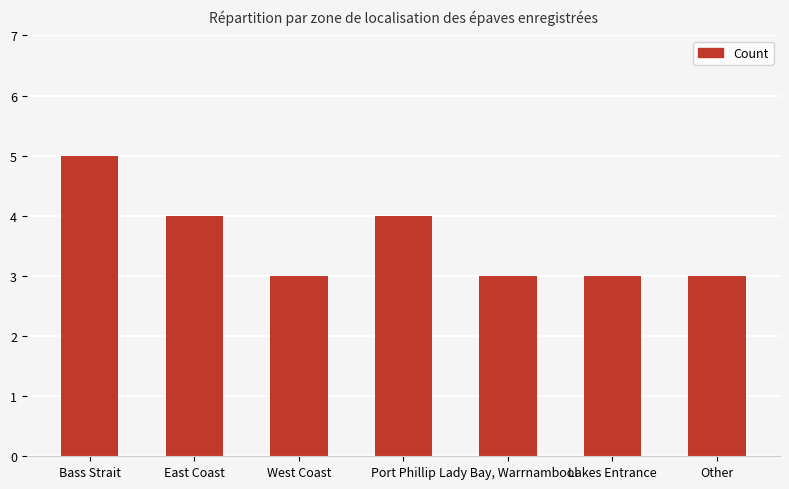

Approximately how many times larger is the value at Bass Strait compared to Lady Bay, Warrnambool?

1.7